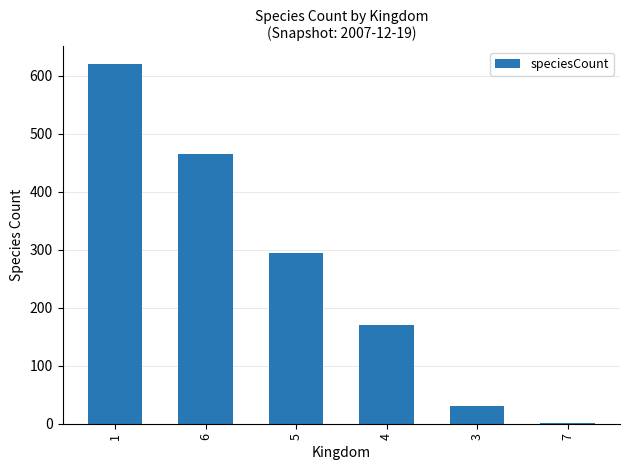

What is the greatest value displayed?

620